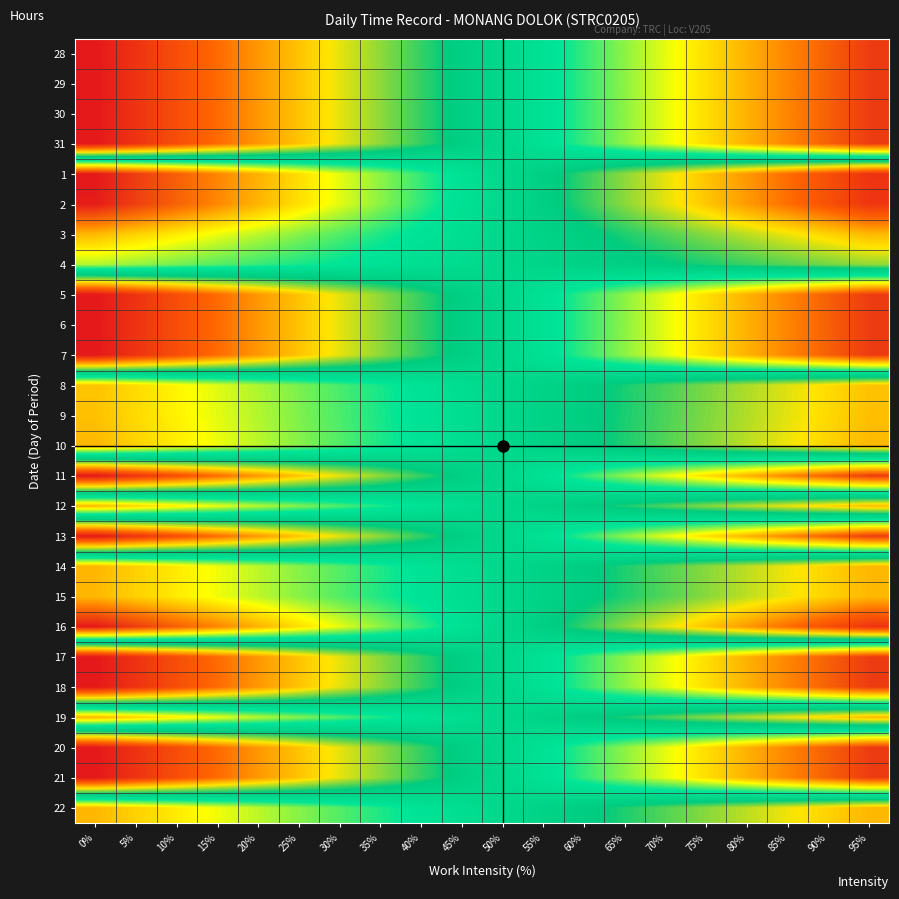

What is the total value across all series at 0%?

219.6